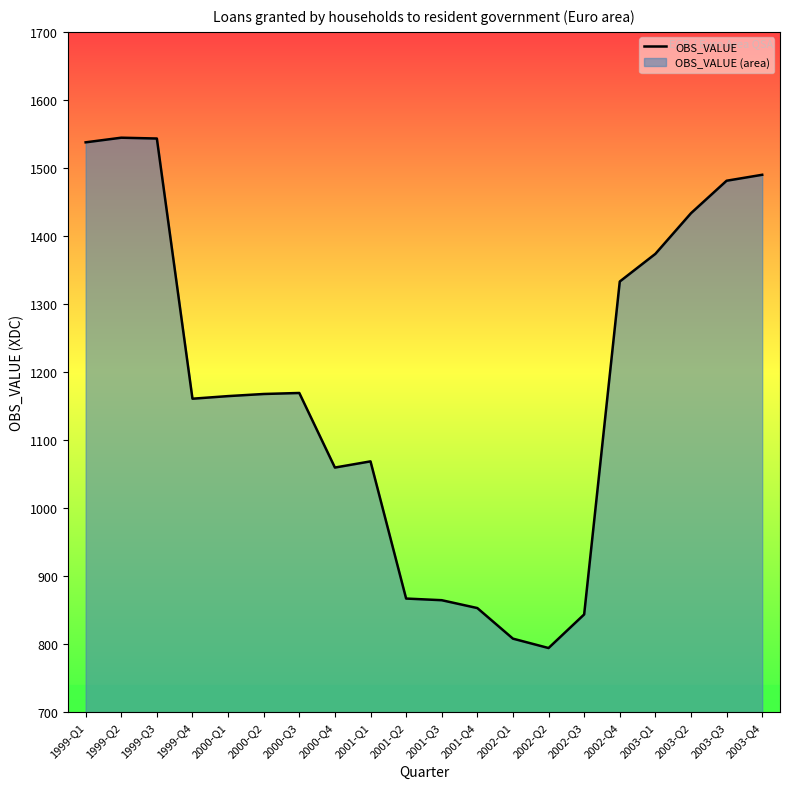

What is the maximum value shown in the chart?

1544.4